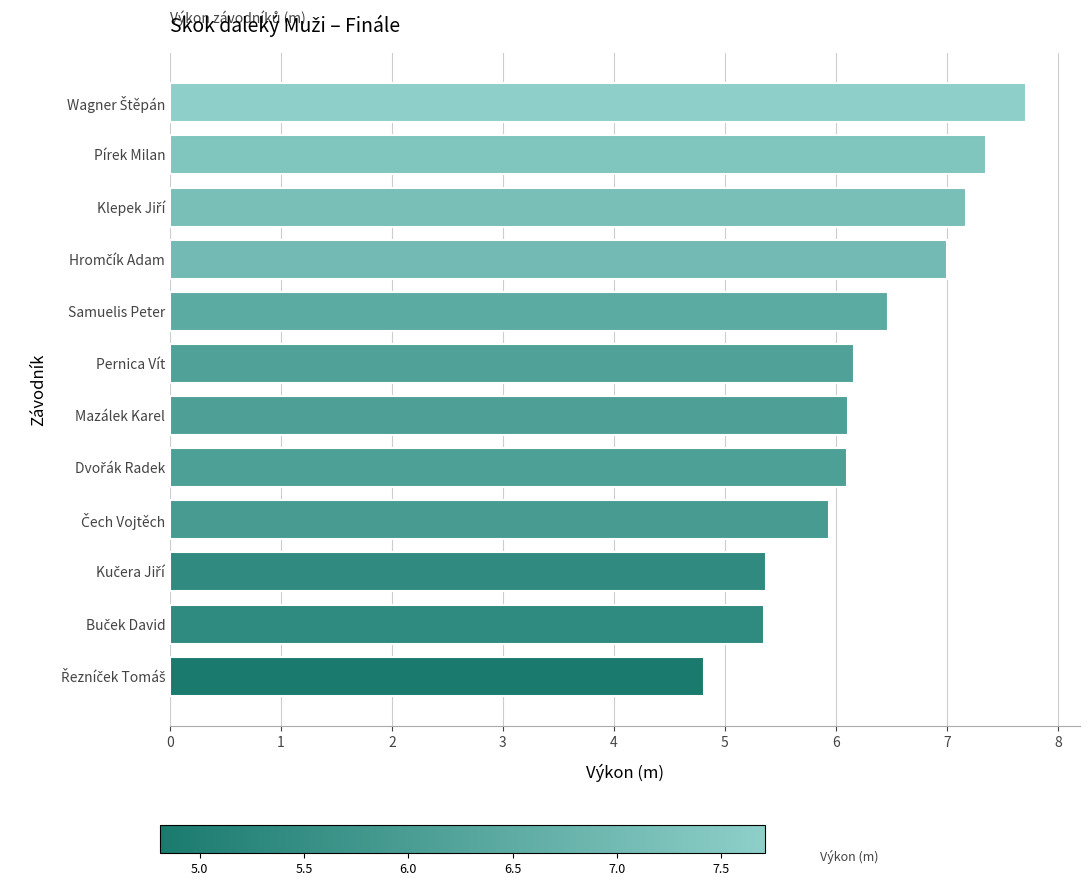

The chart shows a value of 6.5 at Samuelis Peter. True or false?

True